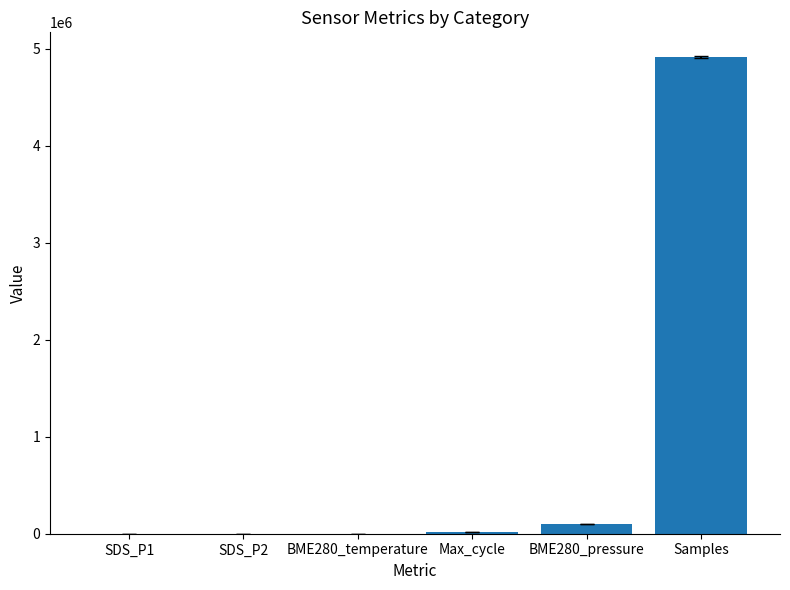

What is the greatest value displayed?

4912638.8